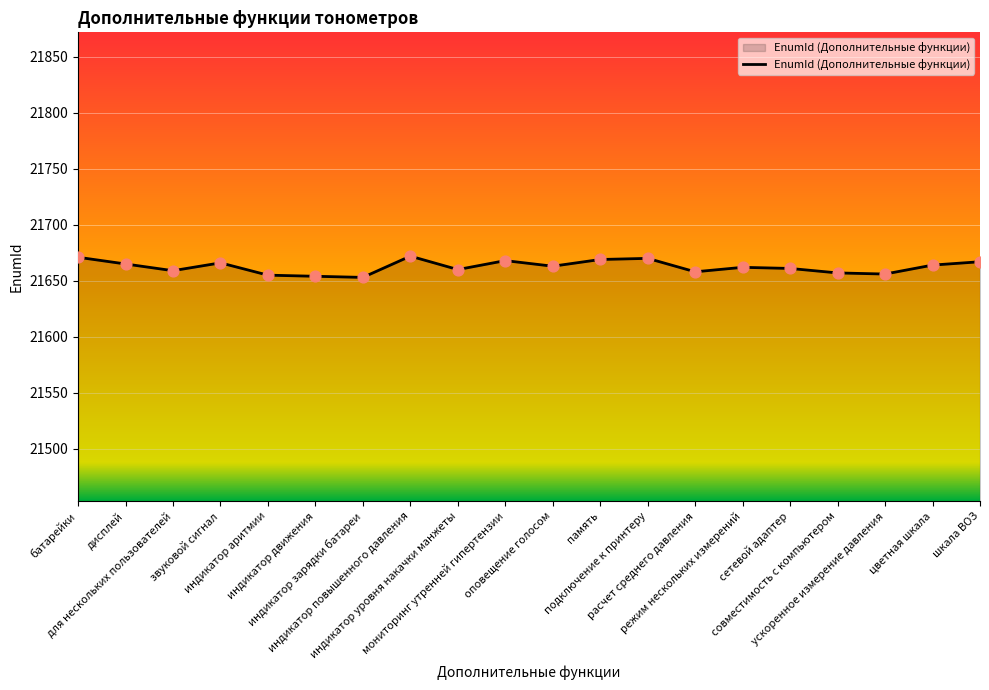

Between подключение к принтеру and режим нескольких измерений, which is larger?

подключение к принтеру